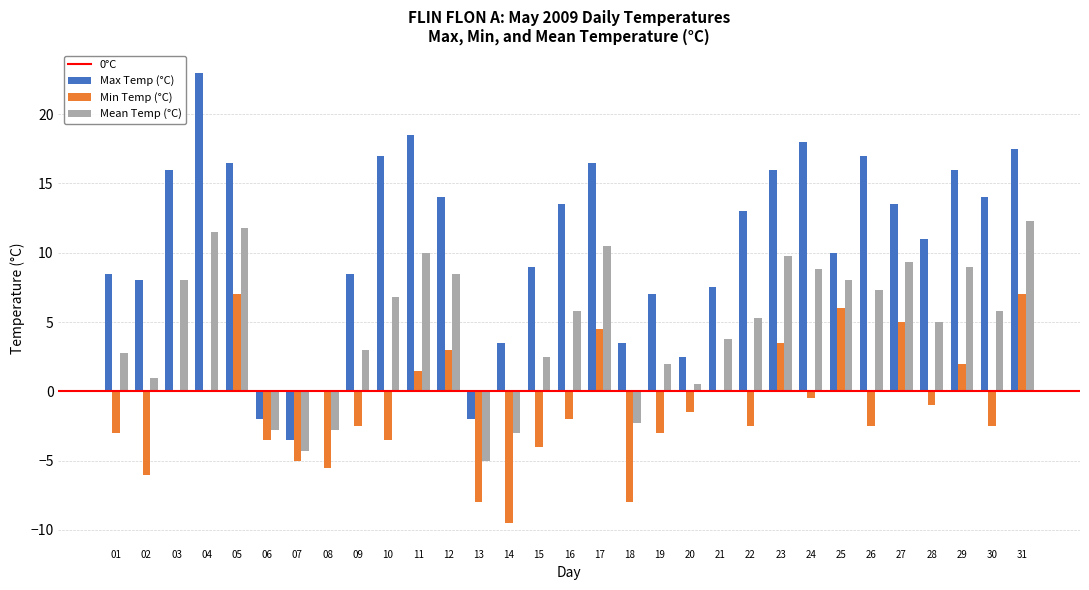

What is the maximum value shown in the chart?

23.0